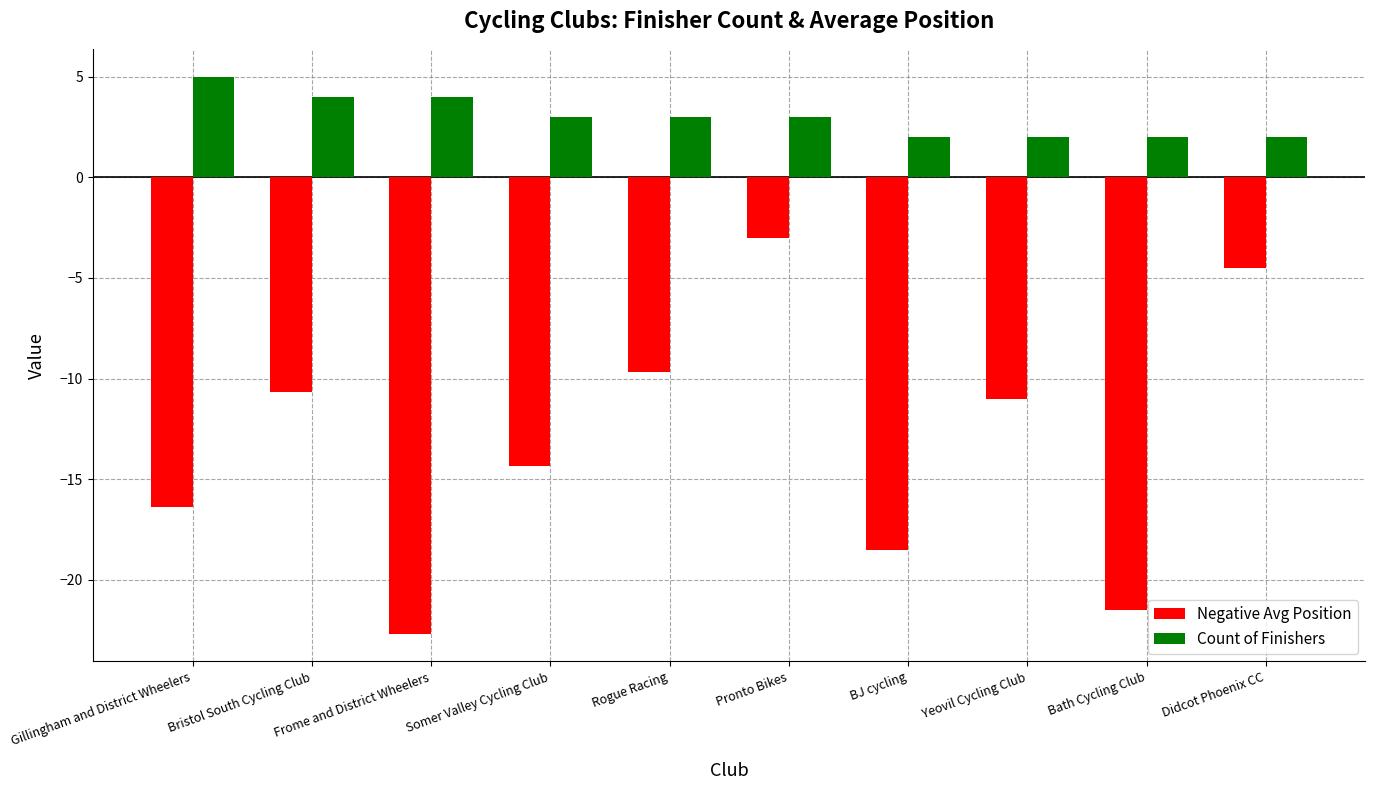

Between Bristol South Cycling Club and Yeovil Cycling Club, which series saw the biggest shift?

Count of Finishers